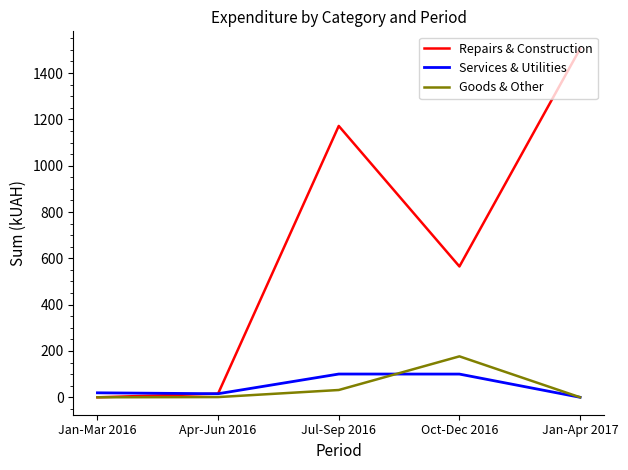

Which series has the largest range (max minus min)?

Repairs & Construction